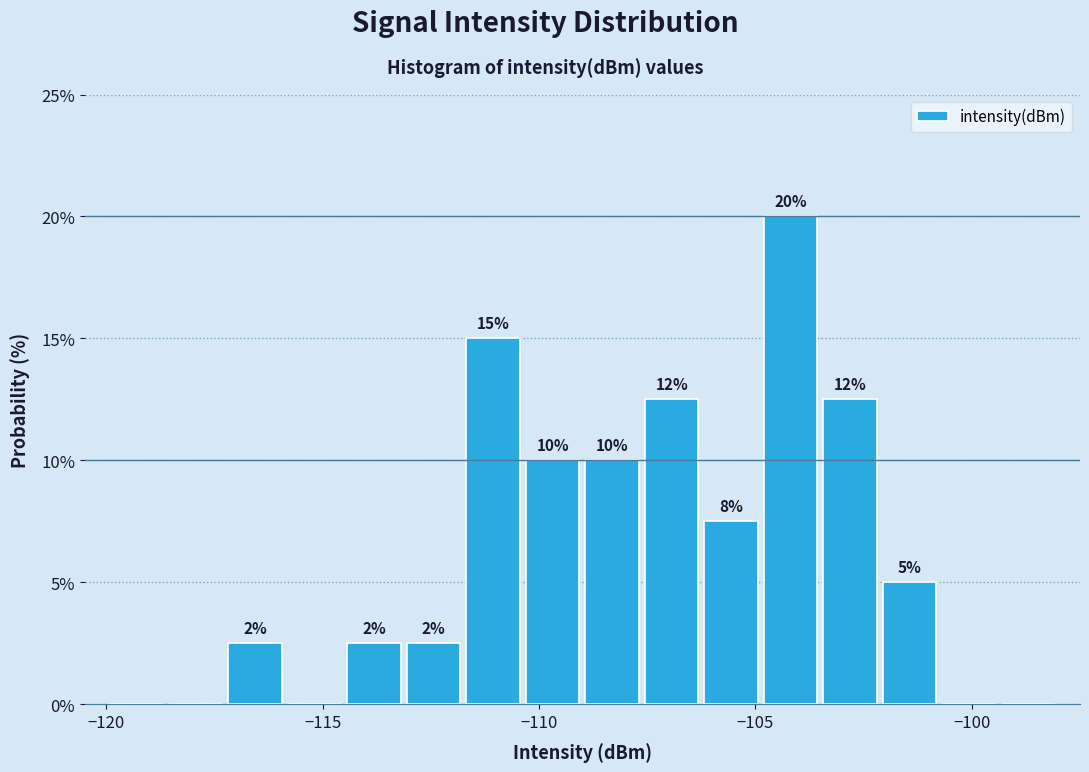

Around what value on the x-axis is the tallest bar? Give the approximate position of its centre, as read against the axis.

-104.0